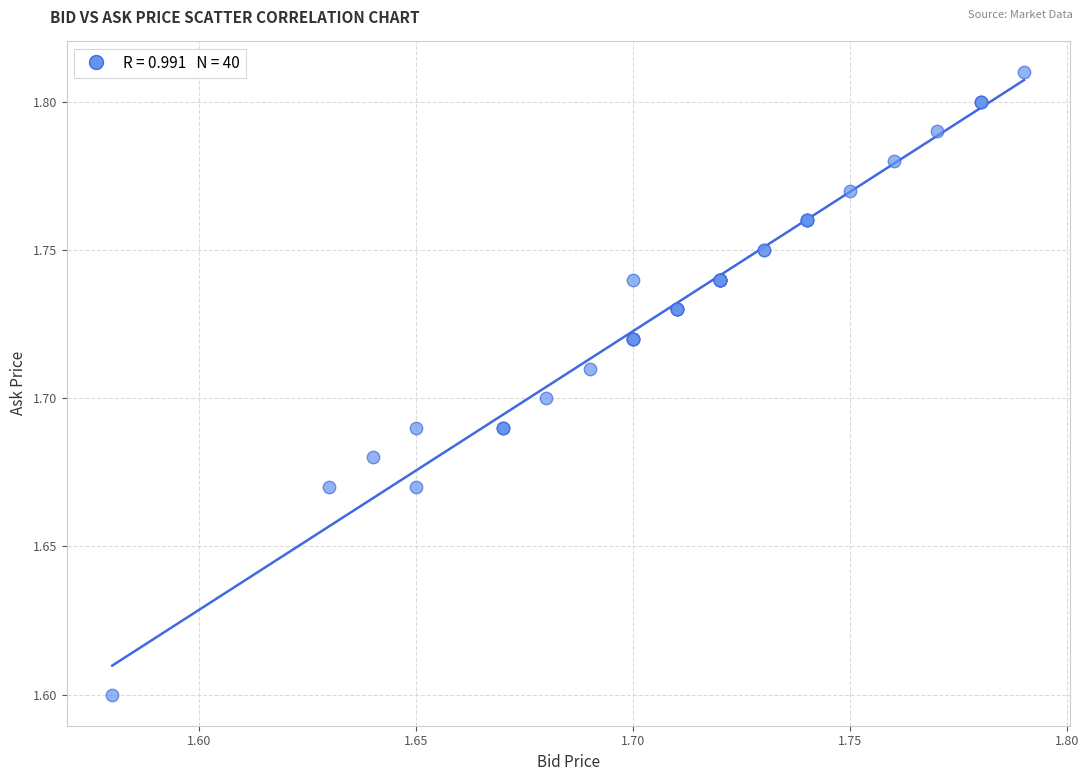

What Y value in the scatter plot is closest to 1?

1.6